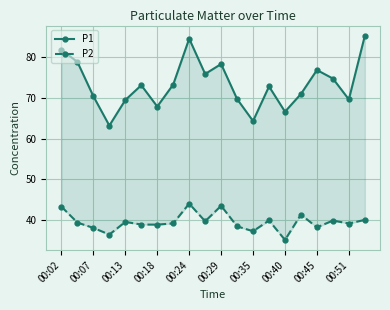

Rank the series at 00:40 from lowest to highest value.

P2, P1